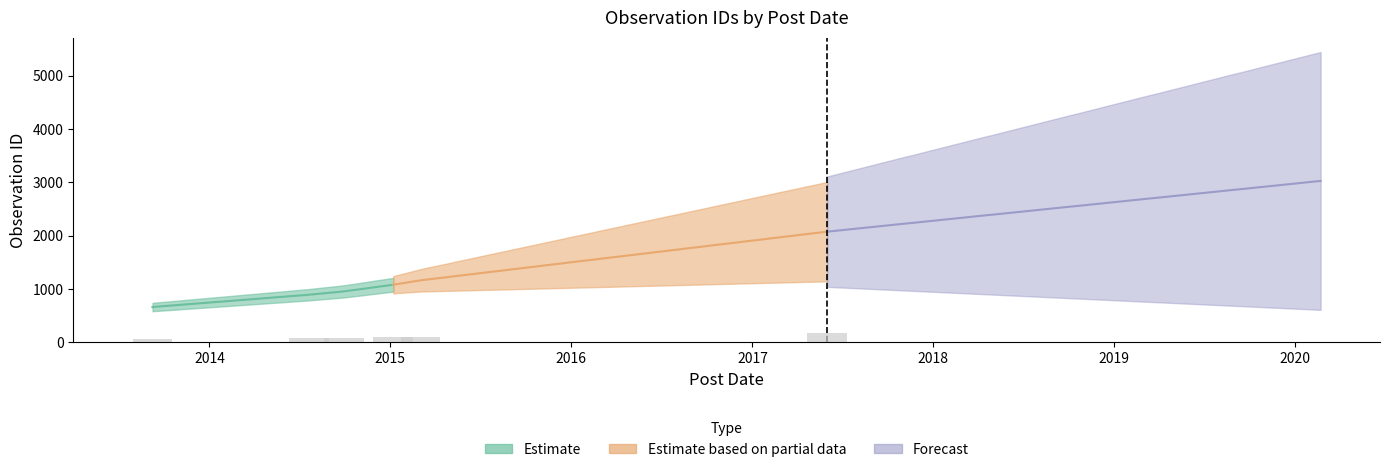

Where is the data nearest to the value 1840?

2017-06-01